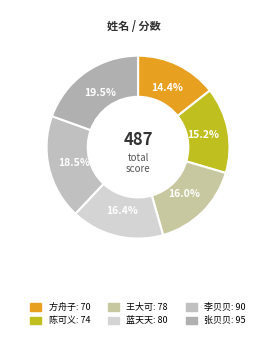

What is the change in value from 陈可义 to 蓝天天?

+6